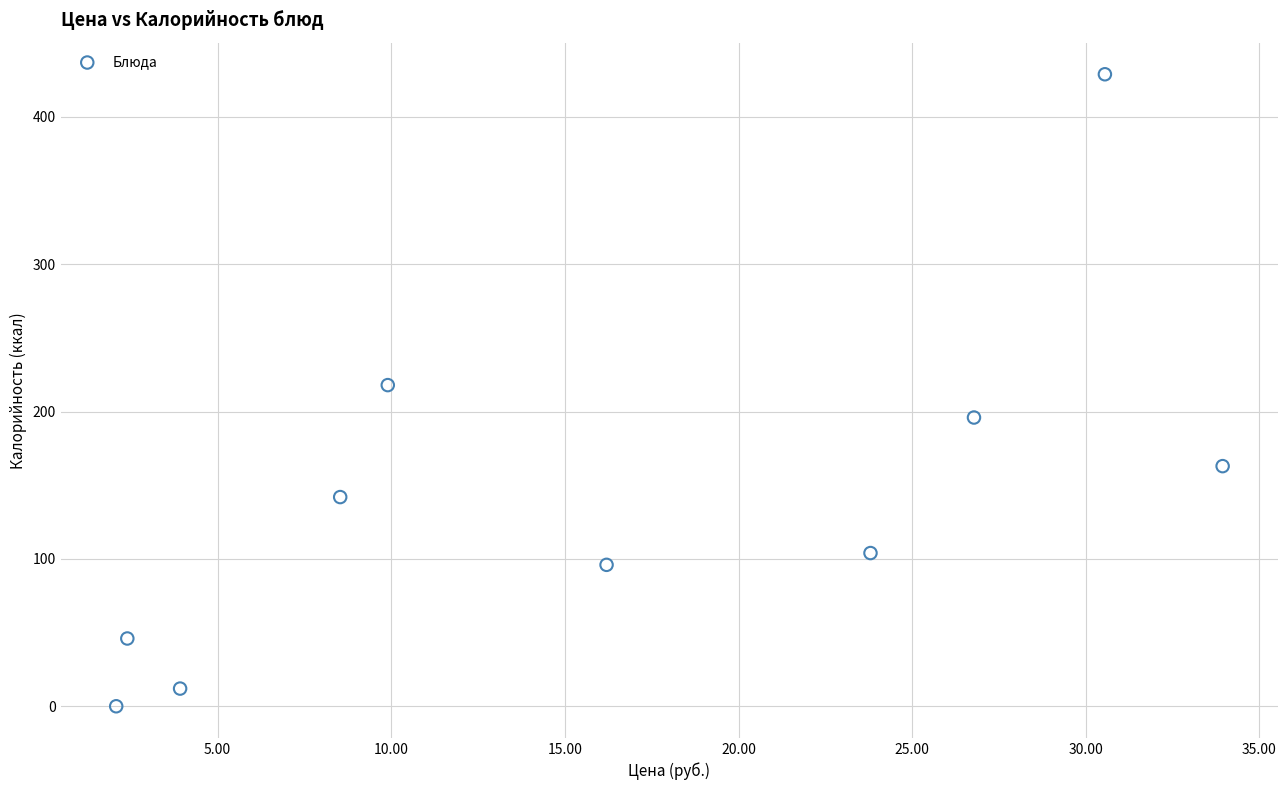

What is the range of Y values (max minus min)?

429